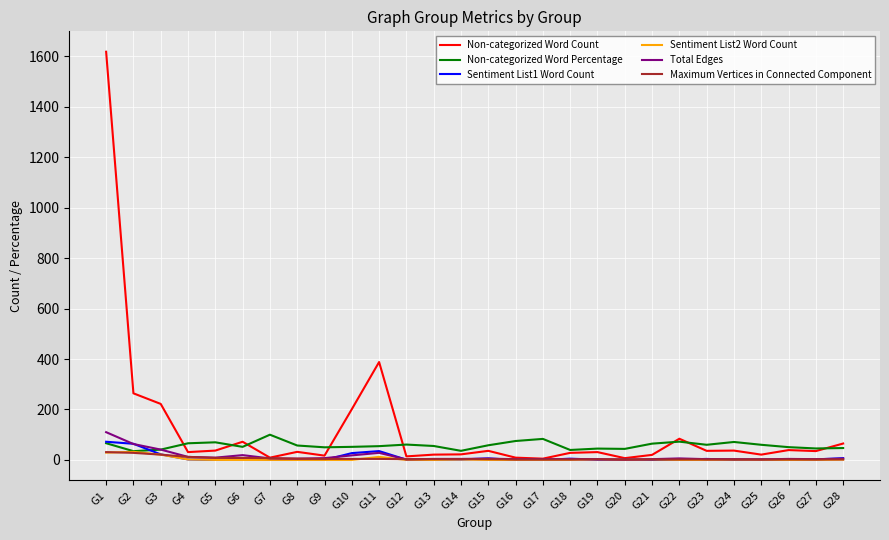

Does the chart display data point markers on the line(s)?

No